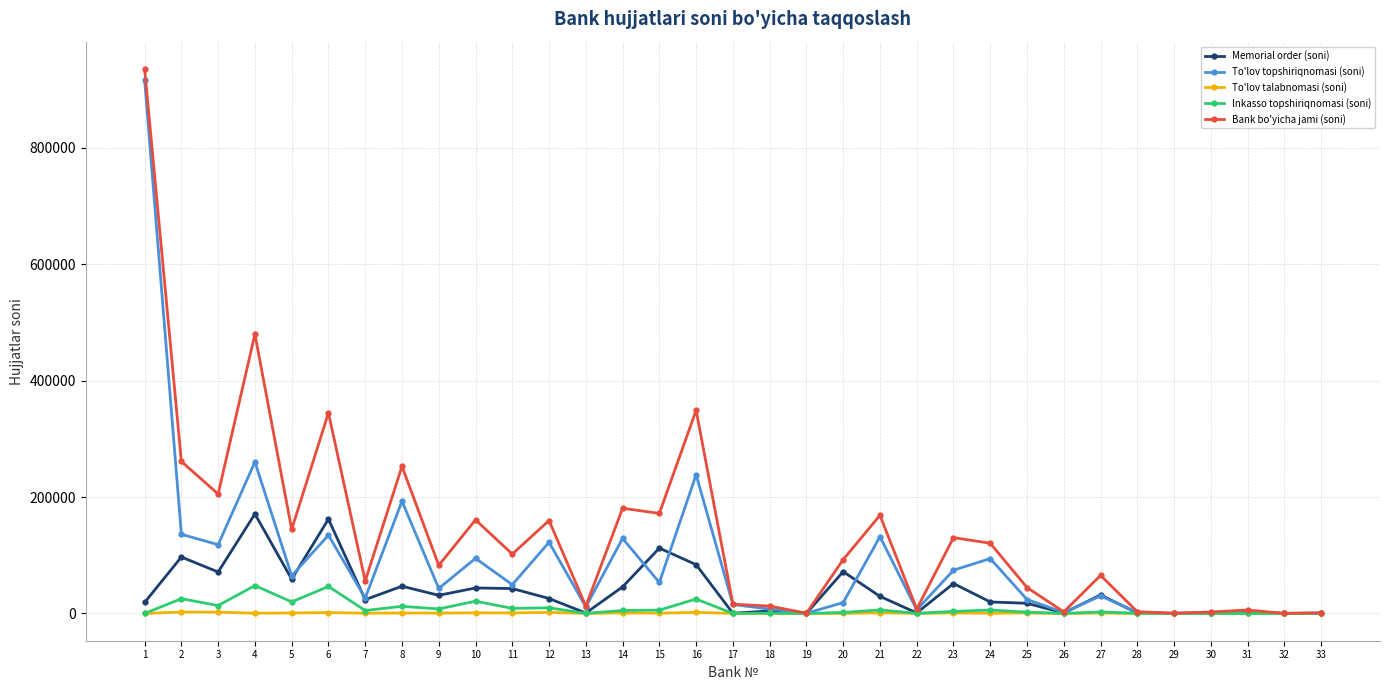

True or false: To'lov topshiriqnomasi (soni) has more than 0 interior local peaks.

True